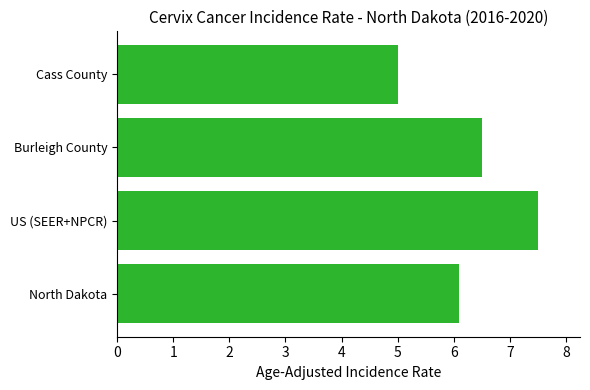

Rank the categories by value from lowest to highest.

Cass County, North Dakota, Burleigh County, US (SEER+NPCR)